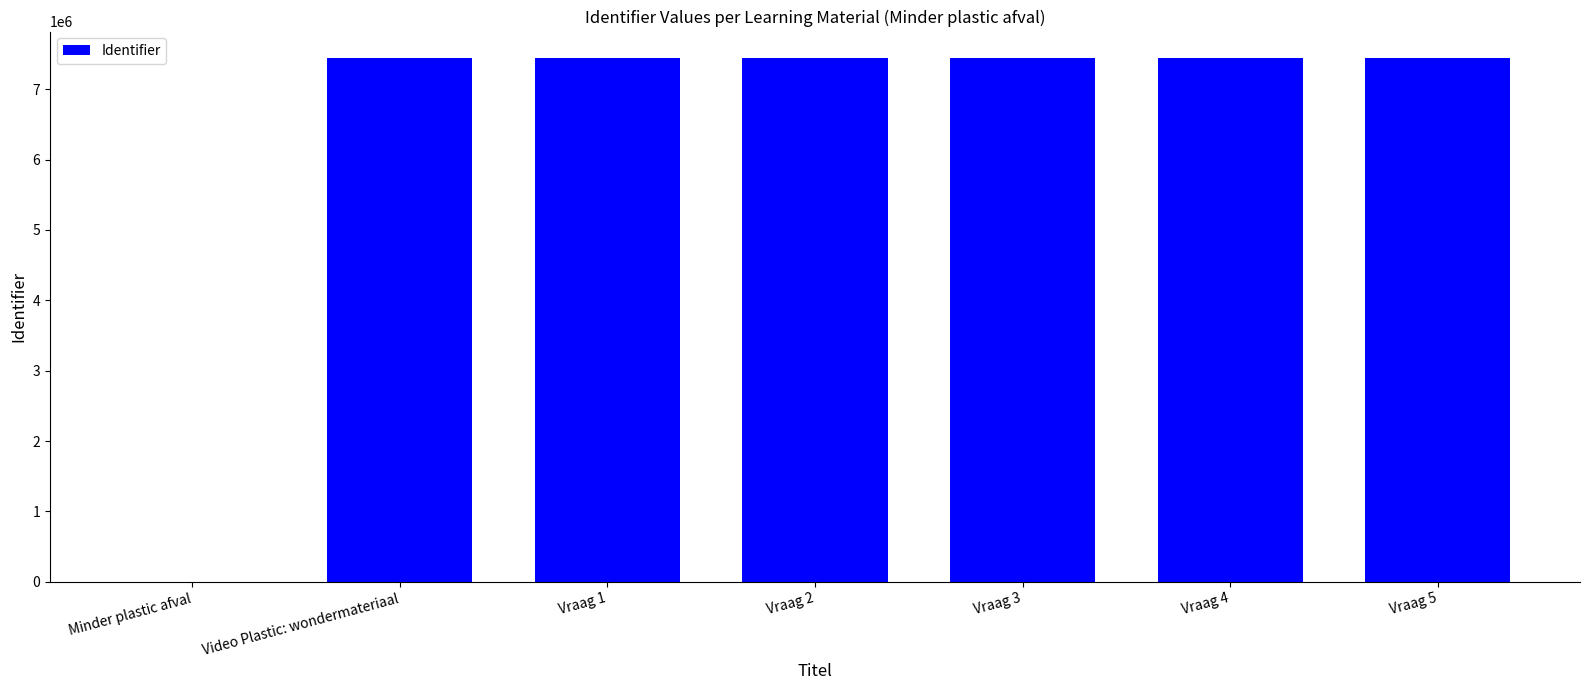

Where is the data nearest to the value 3722818?

Video Plastic: wondermateriaal